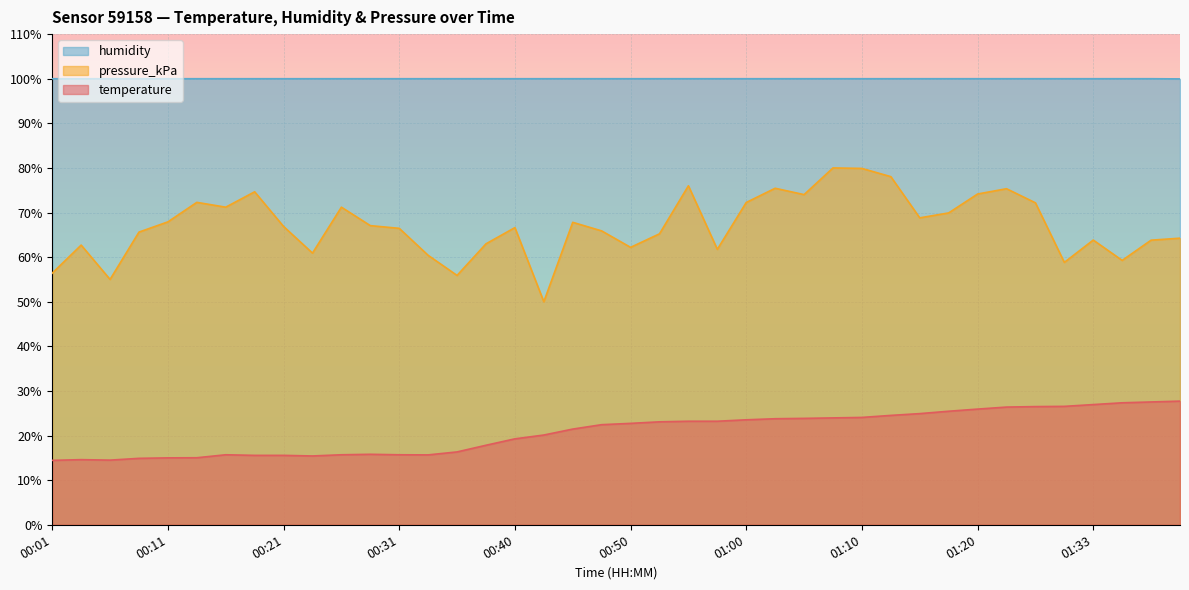

What is the value of the humidity point at the 28th from the left?

100.0